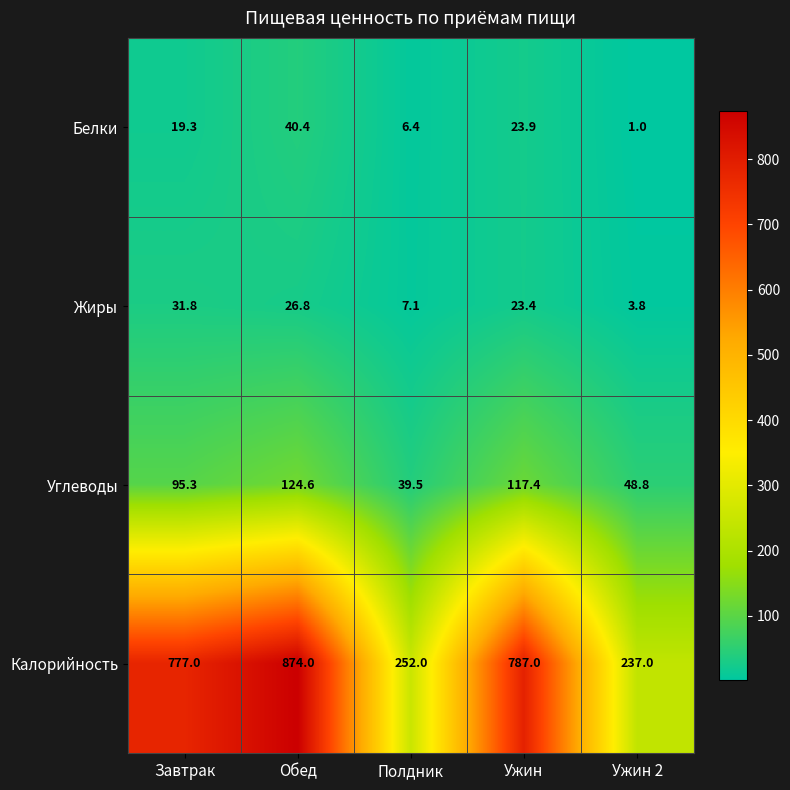

Reading left to right, transcribe all the data shown in this chart.

Белки: Завтрак=19.3	Обед=40.4	Полдник=6.4	Ужин=23.9	Ужин 2=1.0
Жиры: Завтрак=31.8	Обед=26.8	Полдник=7.1	Ужин=23.4	Ужин 2=3.8
Углеводы: Завтрак=95.3	Обед=124.6	Полдник=39.5	Ужин=117.4	Ужин 2=48.8
Калорийность: Завтрак=777.0	Обед=874.0	Полдник=252.0	Ужин=787.0	Ужин 2=237.0